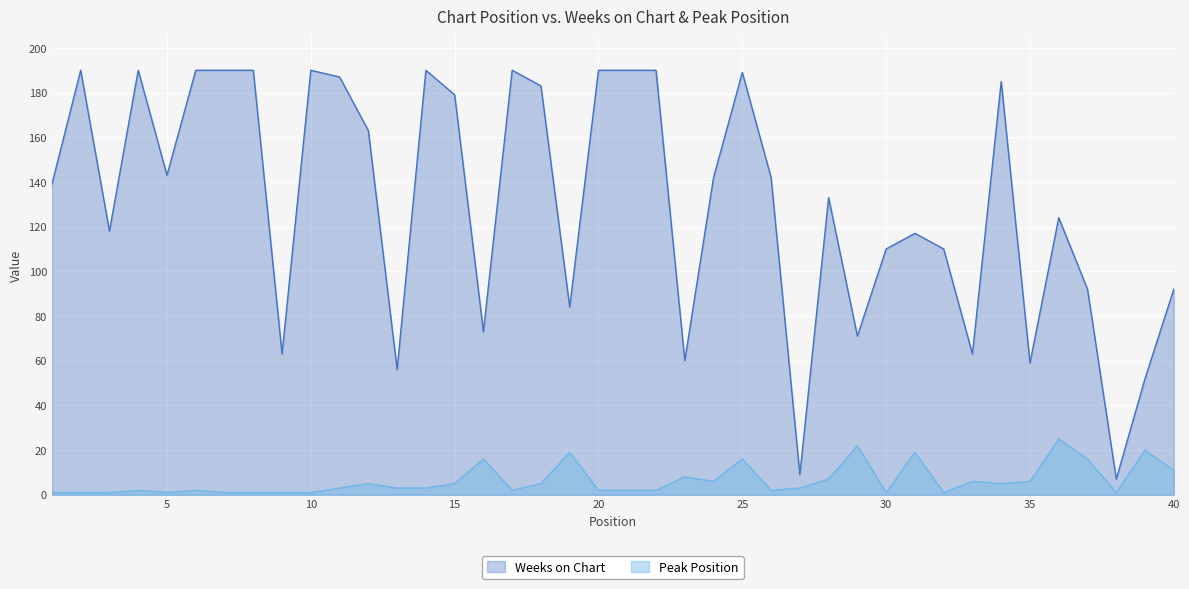

True or false: Weeks on Chart and Peak Position cross at least once.

False